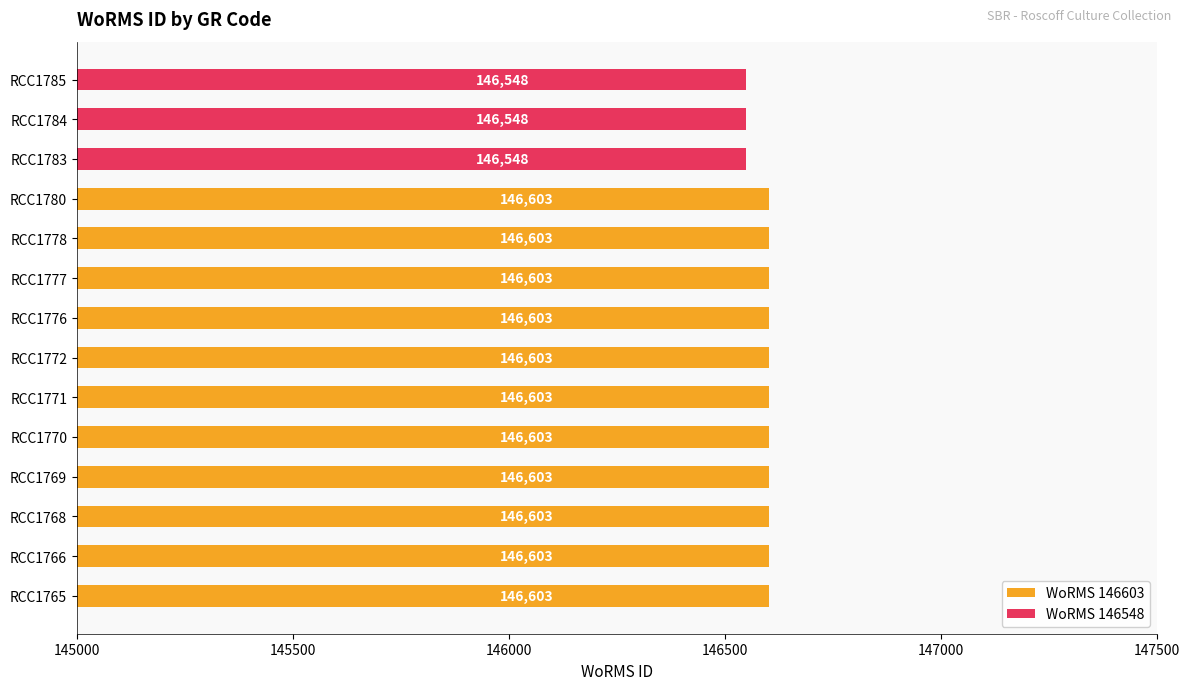

The chart shows a value of 146603 at RCC1769. True or false?

True